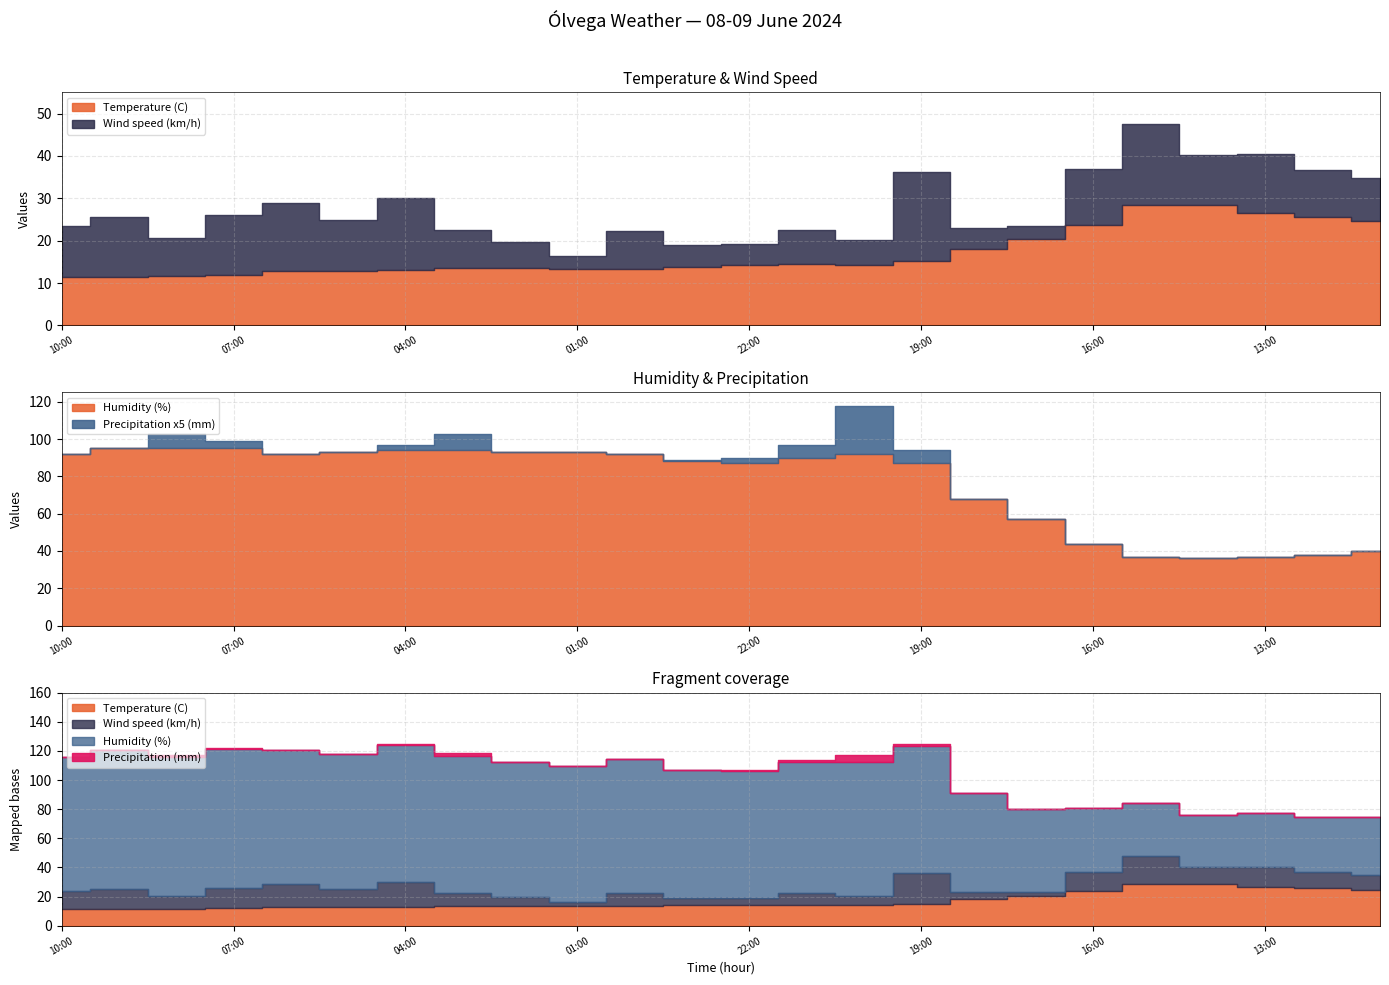

How many values in the Humidity (%) series exceed 92?

8